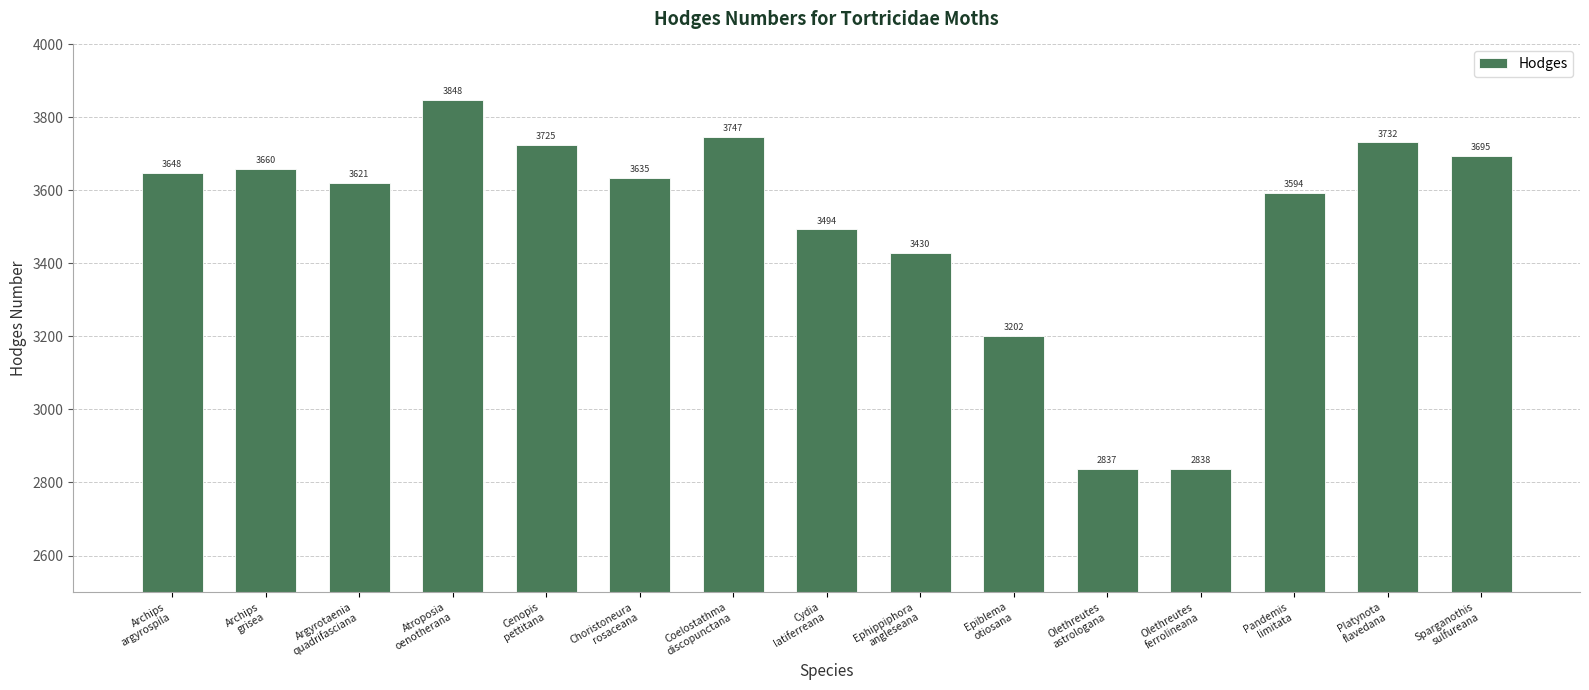

List the labels in order of value, smallest first.

Olethreutes
astrologana, Olethreutes
ferrolineana, Epiblema
otiosana, Ephippiphora
angleseana, Cydia
latiferreana, Pandemis
limitata, Argyrotaenia
quadrifasciana, Choristoneura
rosaceana, Archips
argyrospila, Archips
grisea, Sparganothis
sulfureana, Cenopis
pettitana, Platynota
flavedana, Coelostathma
discopunctana, Atroposia
oenotherana